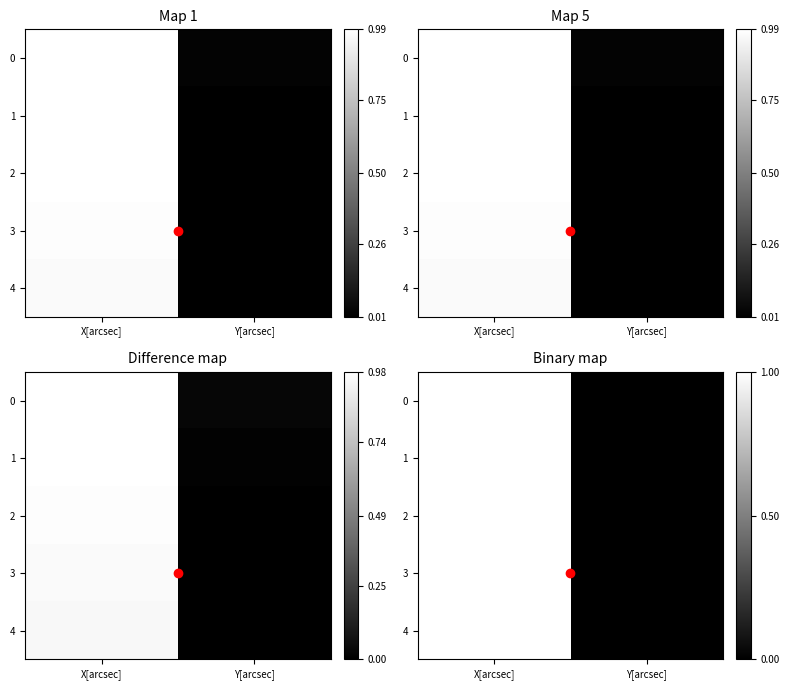

What is the difference between the 0 values at Y[arcsec] and X[arcsec]?

1